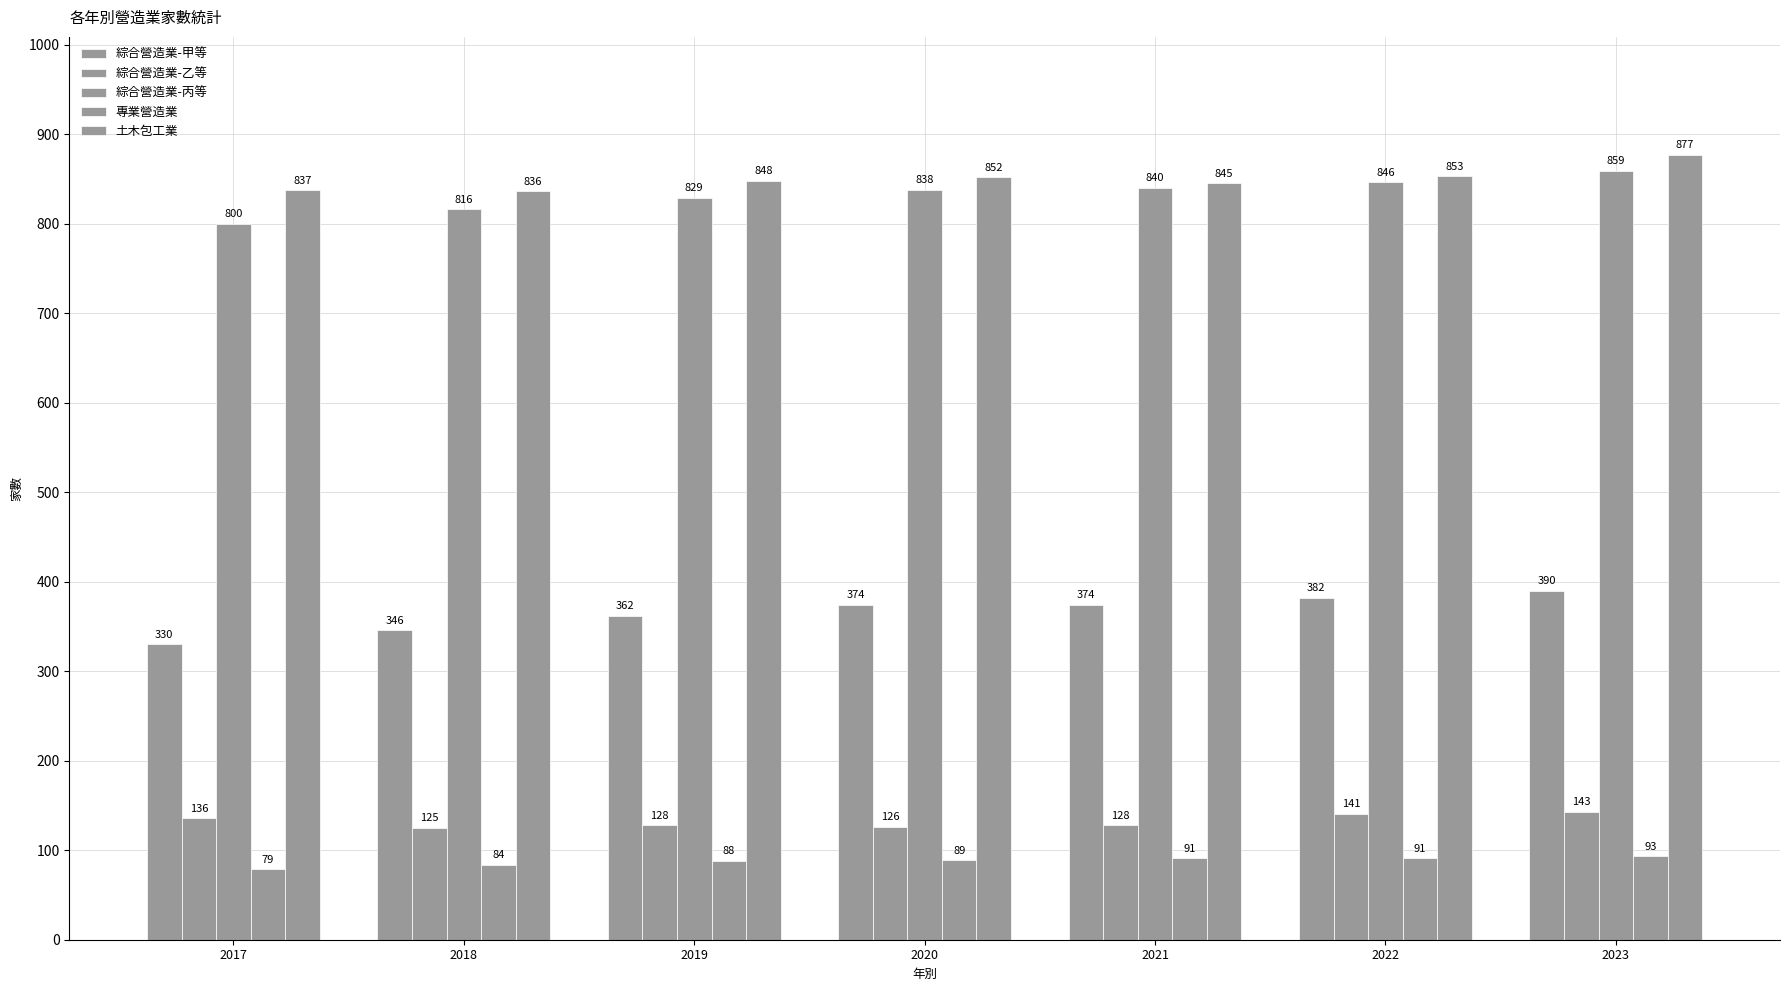

How many values in the 綜合營造業-甲等 series are below 374?

3